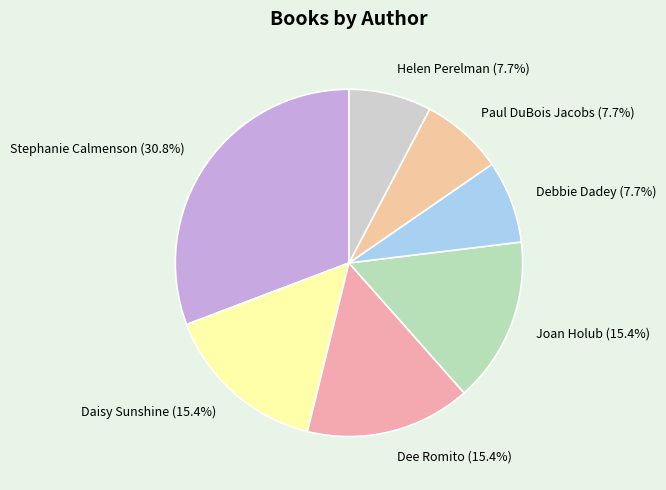

How many segments does this pie chart have?

7